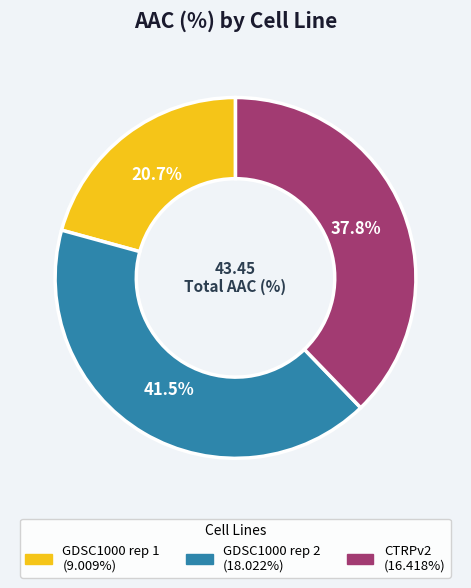

Do GDSC1000 rep 2 and CTRPv2 together represent more than half of the pie?

Yes